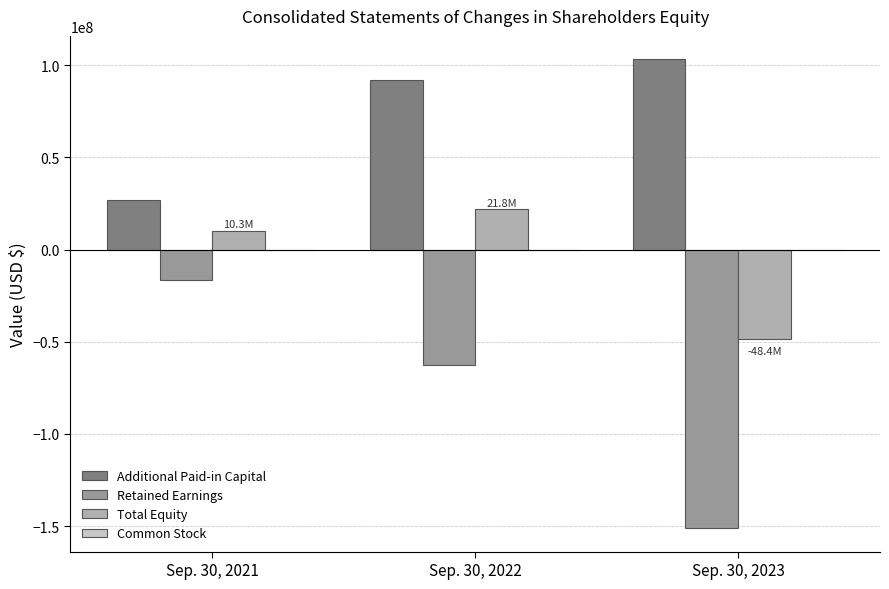

Which series has the widest spread of values?

Retained Earnings